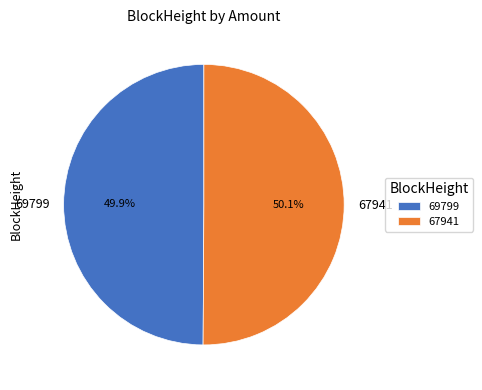

Does any single category account for the majority?

Yes